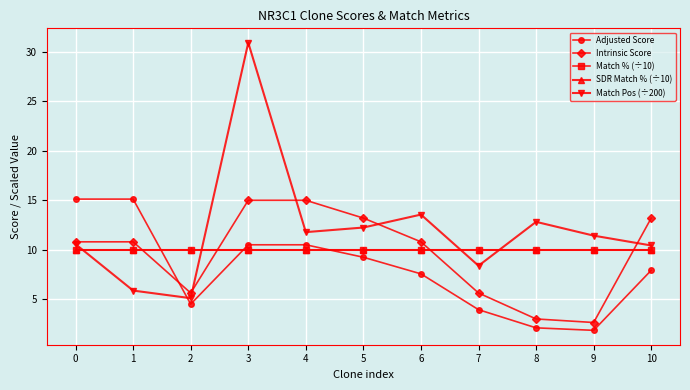

Does the chart have visible grid lines?

Yes